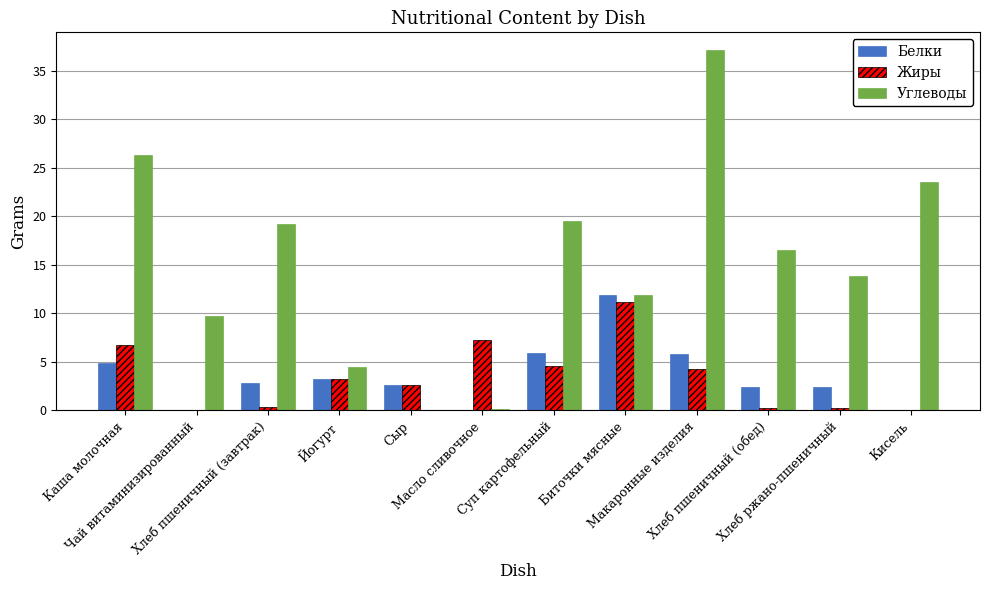

What is the highest value of the Белки series?

11.8